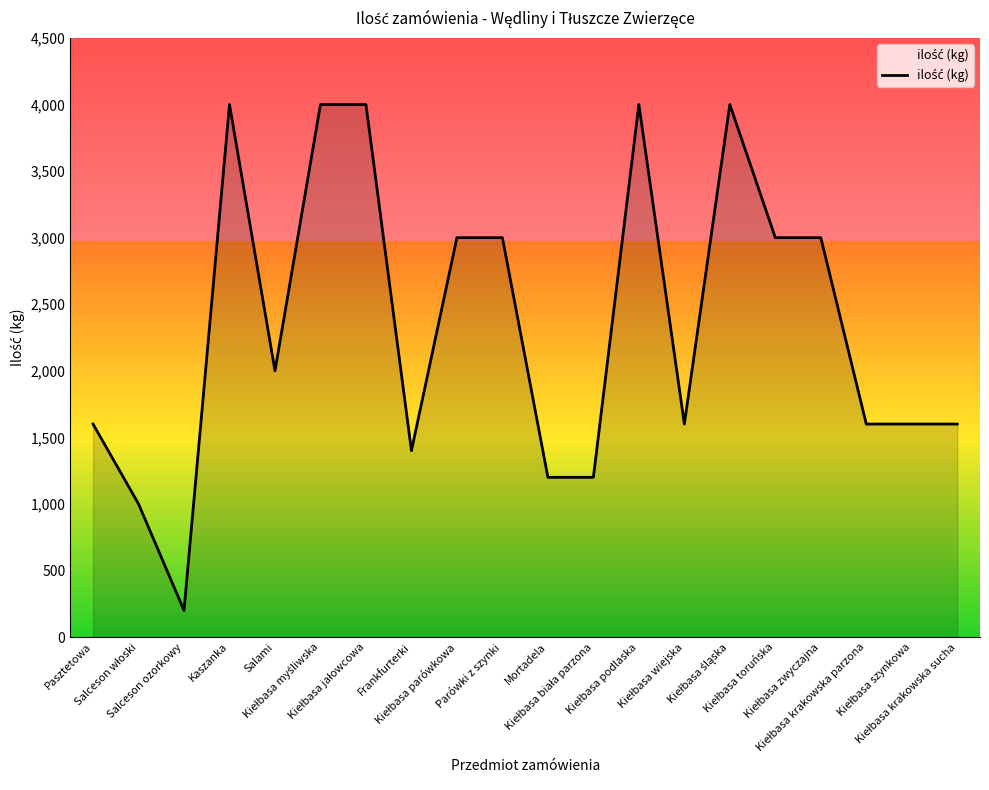

The value at Salceson ozorkowy is 200. True or false?

True